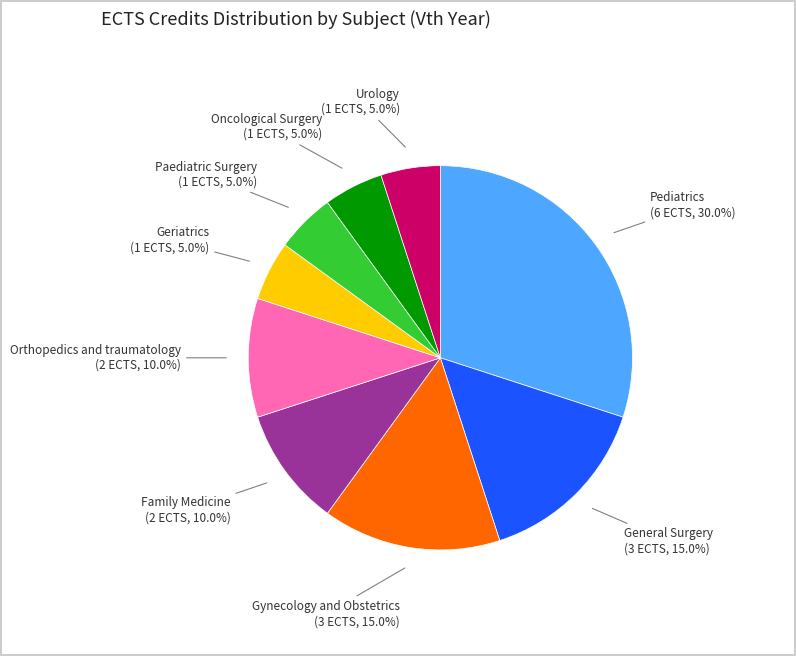

Is it true that Family Medicine is 10% of the pie?

True